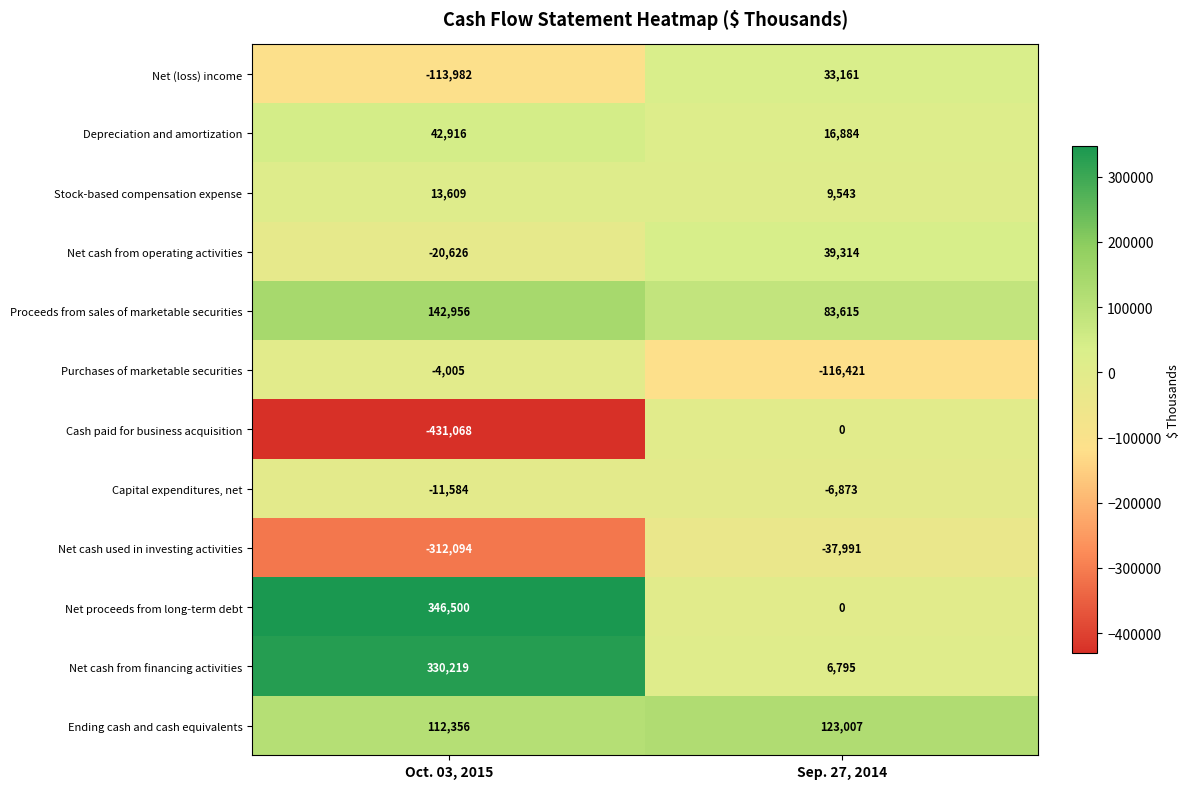

Reading left to right, what are all the values shown in this chart?

Net (loss) income: Oct. 03, 2015=-113982	Sep. 27, 2014=33161
Depreciation and amortization: Oct. 03, 2015=42916	Sep. 27, 2014=16884
Stock-based compensation expense: Oct. 03, 2015=13609	Sep. 27, 2014=9543
Net cash from operating activities: Oct. 03, 2015=-20626	Sep. 27, 2014=39314
Proceeds from sales of marketable securities: Oct. 03, 2015=142956	Sep. 27, 2014=83615
Purchases of marketable securities: Oct. 03, 2015=-4005	Sep. 27, 2014=-116421
Cash paid for business acquisition: Oct. 03, 2015=-431068	Sep. 27, 2014=0
Capital expenditures, net: Oct. 03, 2015=-11584	Sep. 27, 2014=-6873
Net cash used in investing activities: Oct. 03, 2015=-312094	Sep. 27, 2014=-37991
Net proceeds from long-term debt: Oct. 03, 2015=346500	Sep. 27, 2014=0
Net cash from financing activities: Oct. 03, 2015=330219	Sep. 27, 2014=6795
Ending cash and cash equivalents: Oct. 03, 2015=112356	Sep. 27, 2014=123007